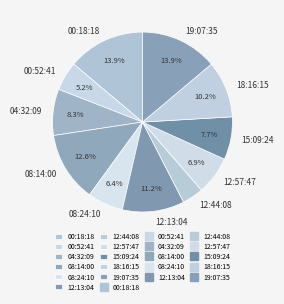

Does 18:16:15 account for over 50% of the chart?

No